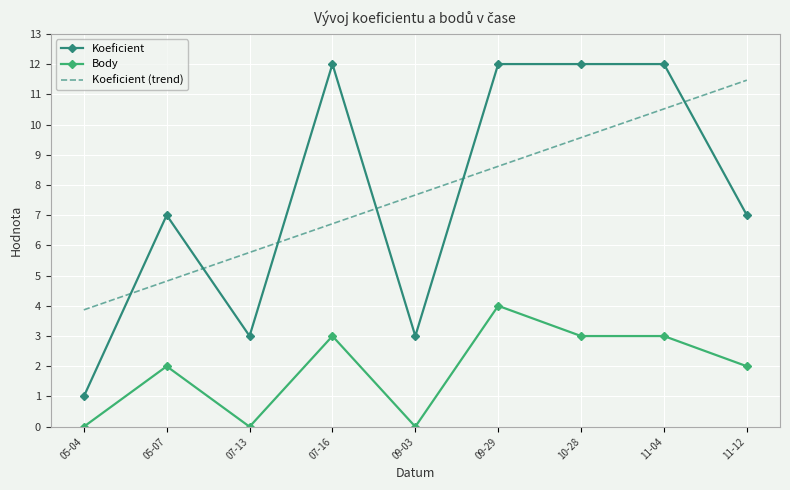

What is the spread (max minus min) of values at 07-13?

5.8